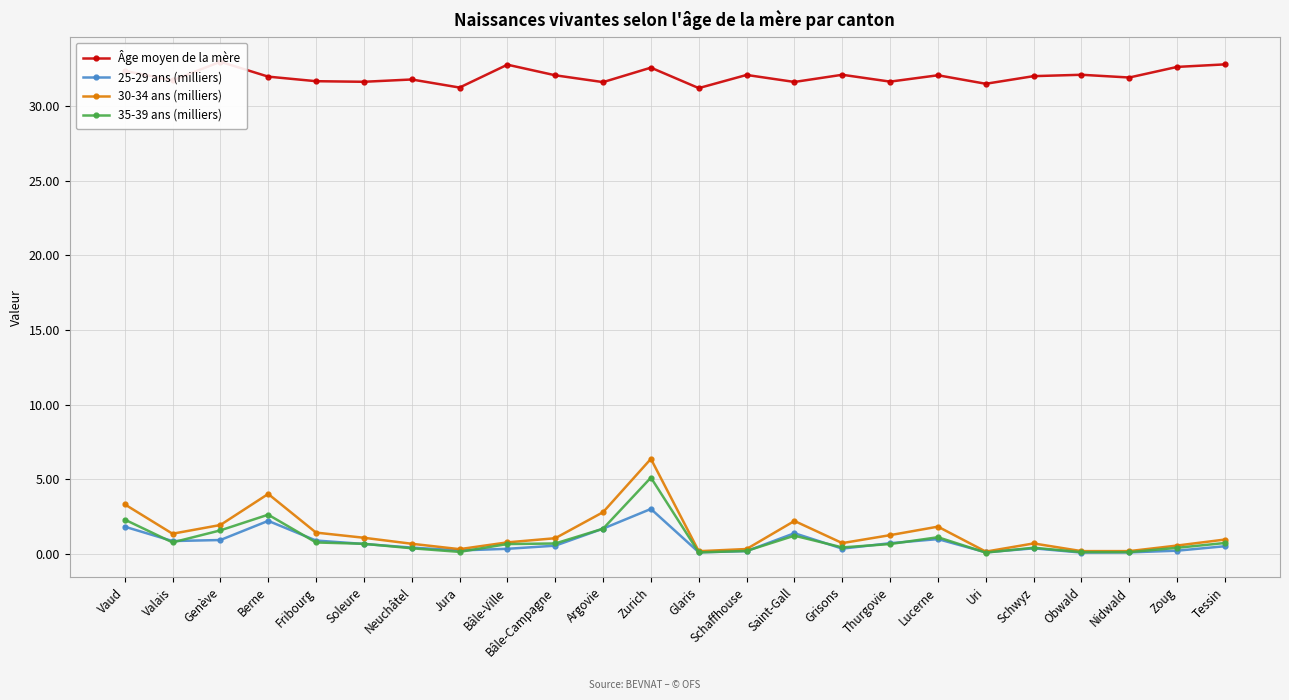

At which label is 30-34 ans (milliers) closest to 3?

Argovie